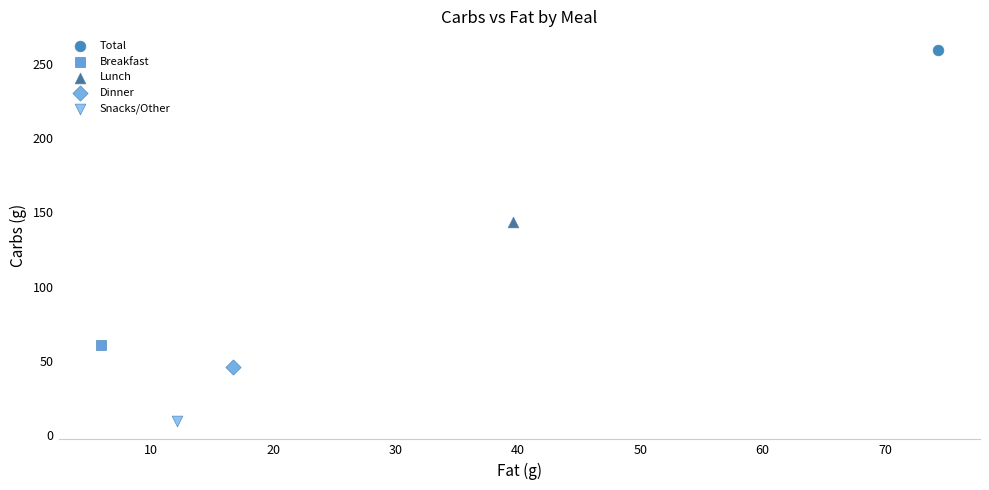

What are all the series names shown in the legend?

Total, Breakfast, Lunch, Dinner, Snacks/Other